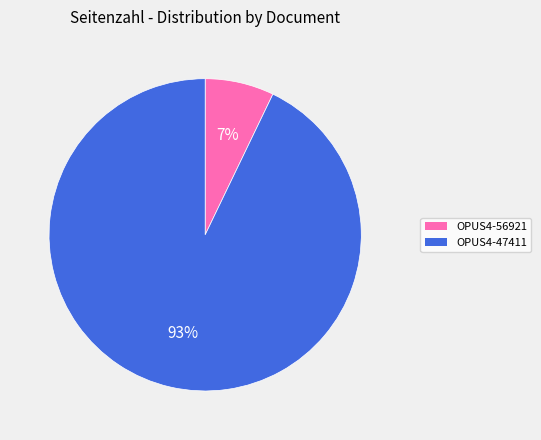

Which category has the biggest portion of the pie?

OPUS4-47411